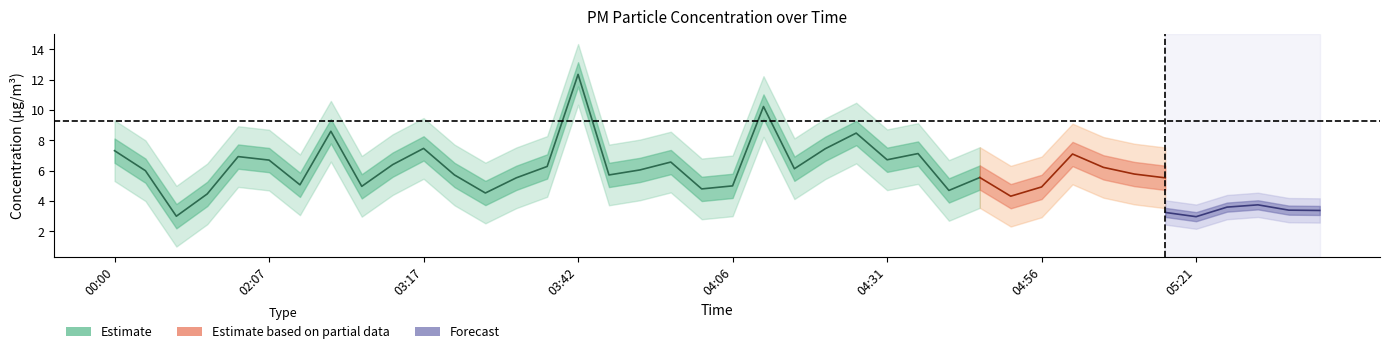

What is the average value of the P1 series?

6.4